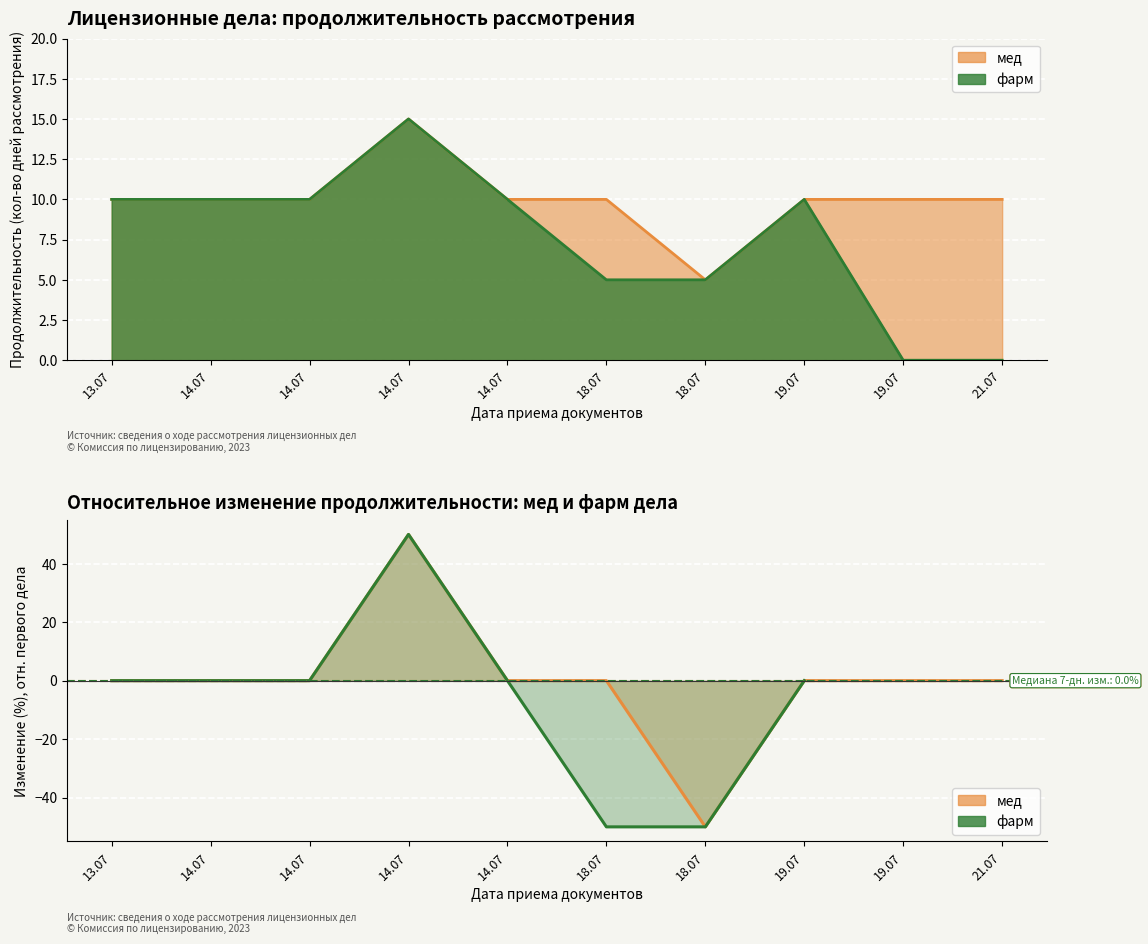

What is the minimum value shown in the chart?

-50.0